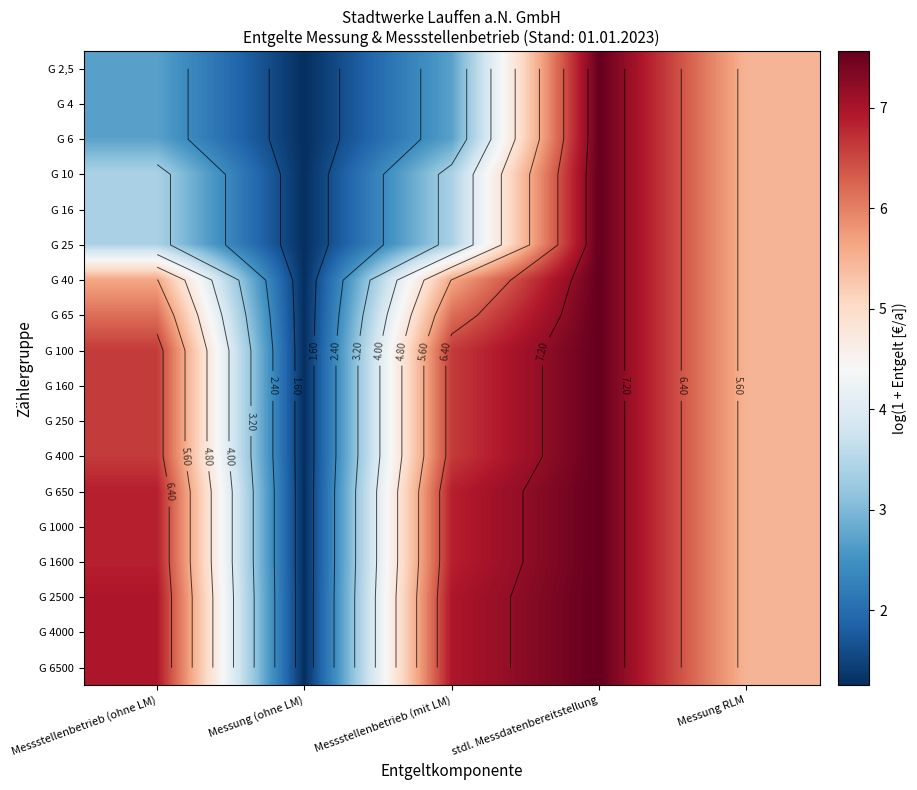

Which has a higher value, stdl. Messdatenbereitstellung or Messung RLM?

stdl. Messdatenbereitstellung